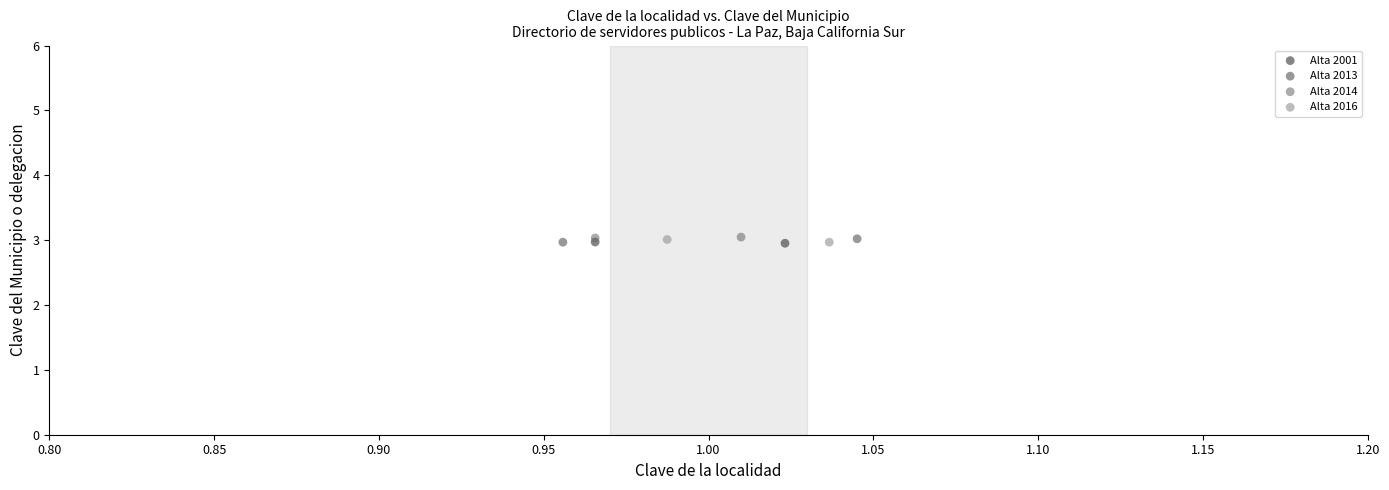

What are all the series names shown in the legend?

Alta 2001, Alta 2013, Alta 2014, Alta 2016